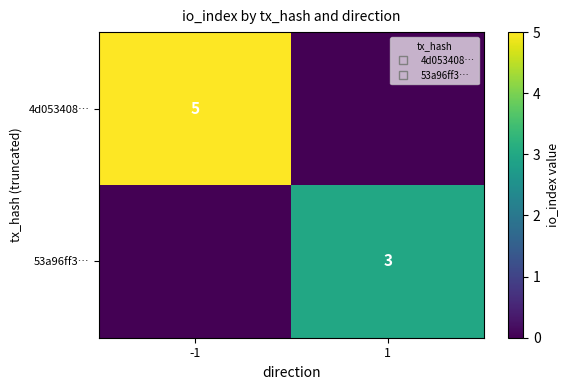

Which has a higher value, 1 or -1?

-1